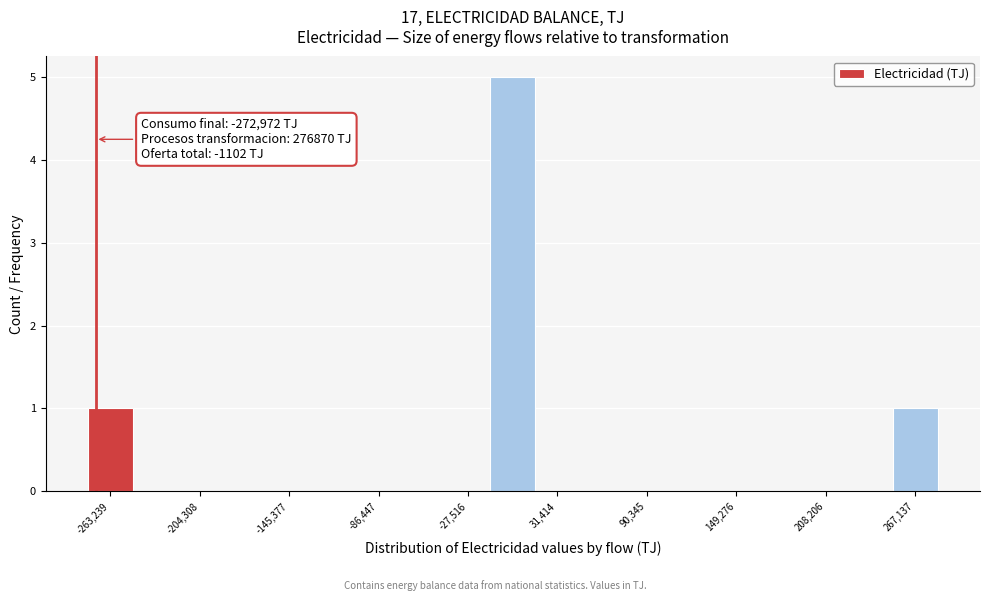

Read against the x-axis, roughly where is the centre of the tallest bar?

0